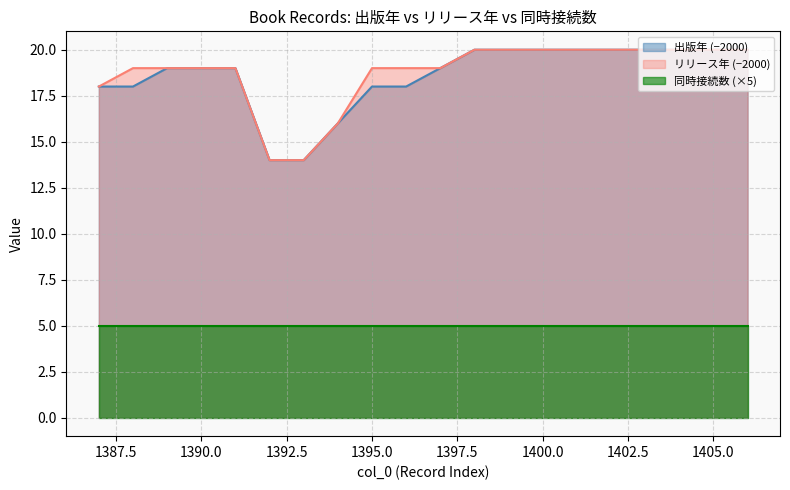

Which category has the highest value across all series?

1398